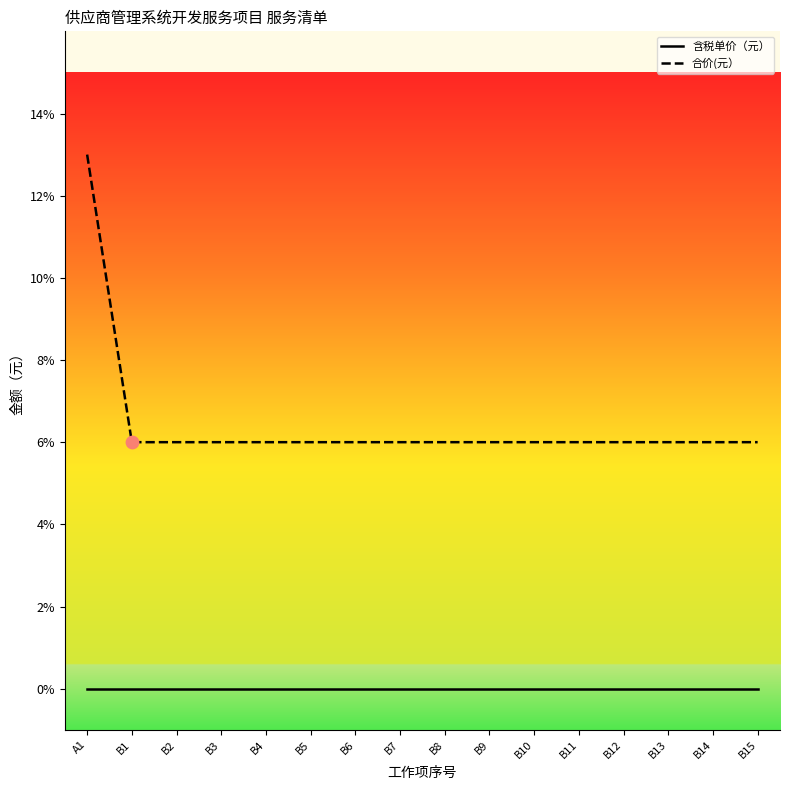

Is the value of 含税单价（元） at B14 greater than the value of 合价(元） at B8?

No